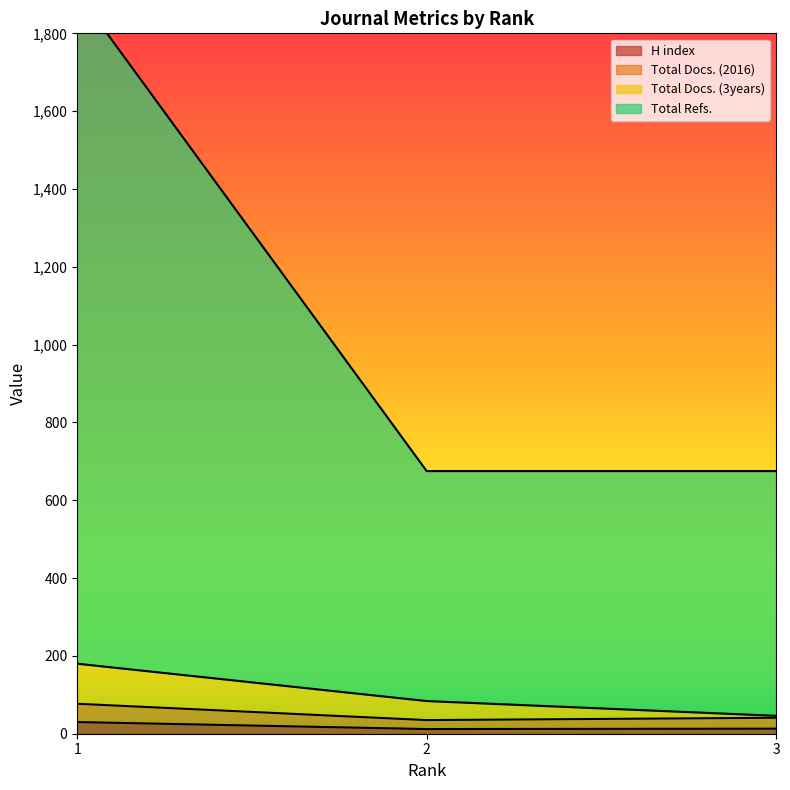

Reading left to right, what are all the values shown in this chart?

H index: 1=30	2=12	3=13
Total Docs. (2016): 1=77	2=35	3=41
Total Docs. (3years): 1=180	2=84	3=46
Total Refs.: 1=1905	2=675	3=675